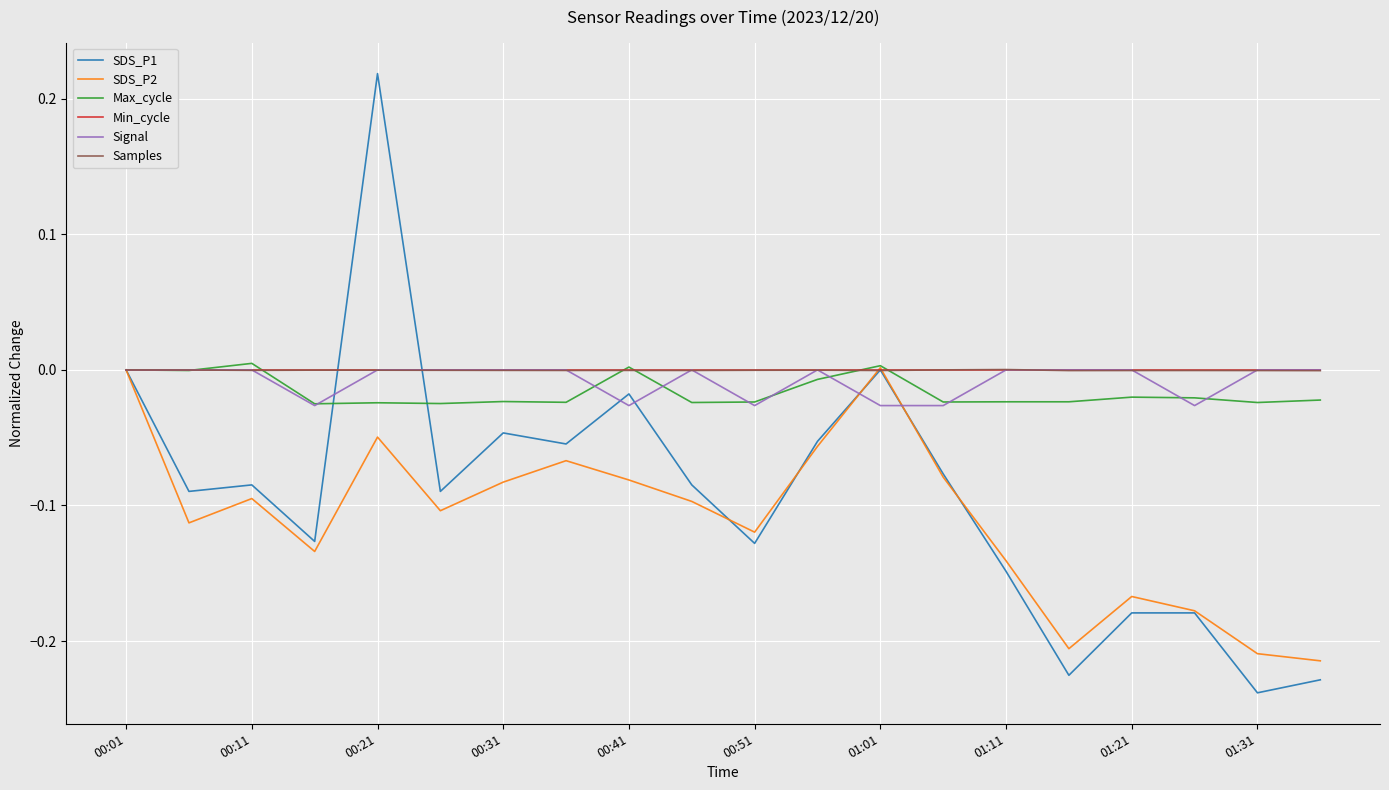

Which series has the widest spread of values?

SDS_P1